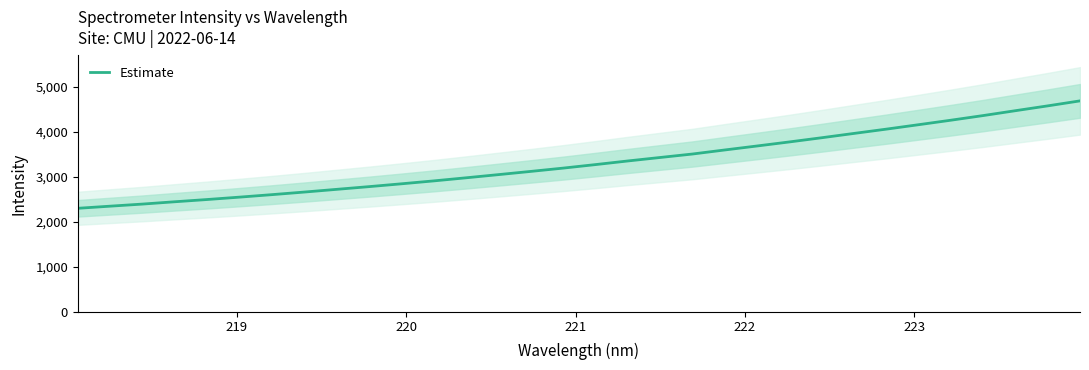

What is the lowest value of the Estimate series?

2297.0